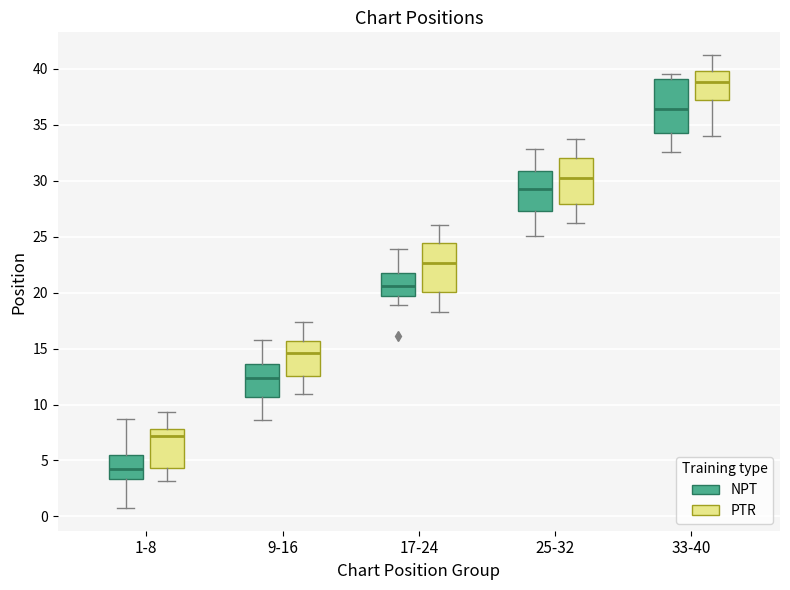

Reading left to right, read every box against the y-axis: the position of its median line, the range the box covers, and the ends of its whiskers. The values are not printed on the chart, so give them approximately, as read against the axis.

1-8 (NPT): median 4.5, box 3.5 to 5.5, whiskers 0.5 to 8.5
1-8 (PTR): median 7.0, box 4.5 to 8.0, whiskers 3.0 to 9.5
9-16 (NPT): median 12.5, box 10.5 to 13.5, whiskers 8.5 to 15.5
9-16 (PTR): median 14.5, box 12.5 to 15.5, whiskers 11.0 to 17.5
17-24 (NPT): median 20.5, box 19.5 to 21.5, whiskers 19.0 to 24.0
17-24 (PTR): median 22.5, box 20.0 to 24.5, whiskers 18.0 to 26.0
25-32 (NPT): median 29.0, box 27.5 to 31.0, whiskers 25.0 to 33.0
25-32 (PTR): median 30.0, box 28.0 to 32.0, whiskers 26.0 to 33.5
33-40 (NPT): median 36.5, box 34.0 to 39.0, whiskers 32.5 to 39.5
33-40 (PTR): median 39.0, box 37.0 to 40.0, whiskers 34.0 to 41.0